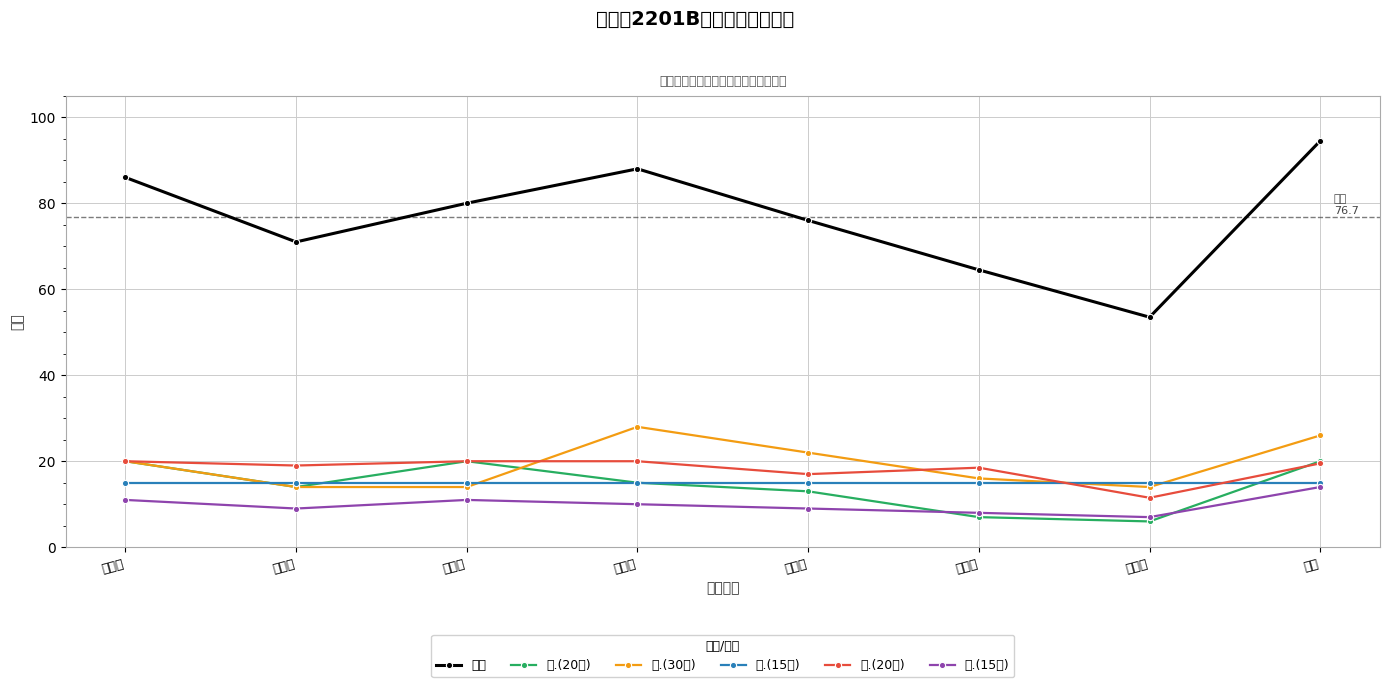

Is it true that 四.(20分) equals 9.1 at 林诚涵?

False